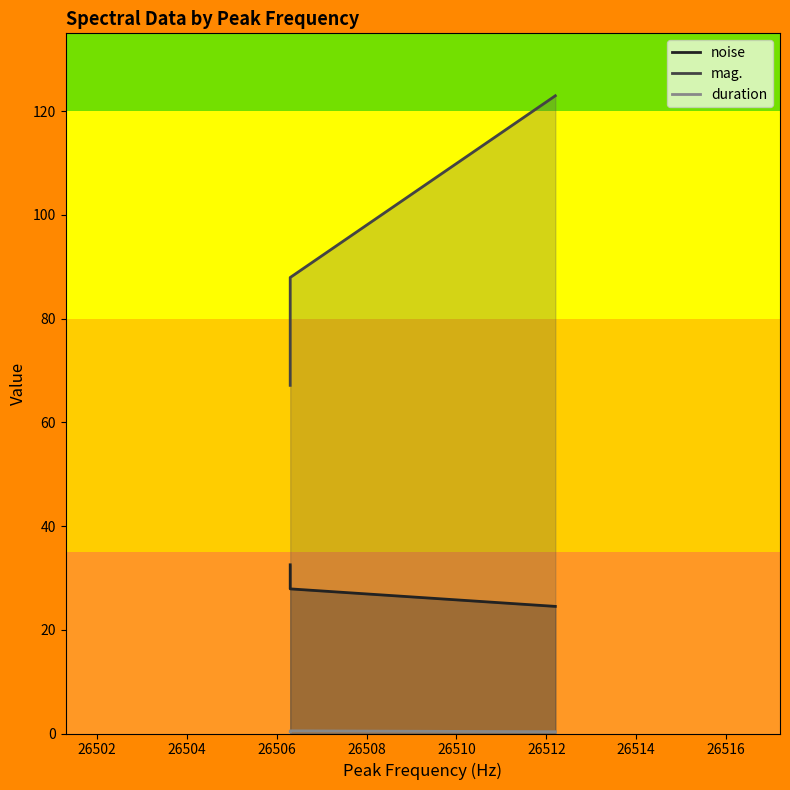

List the series in order of their overall mean, highest first.

mag., noise, duration